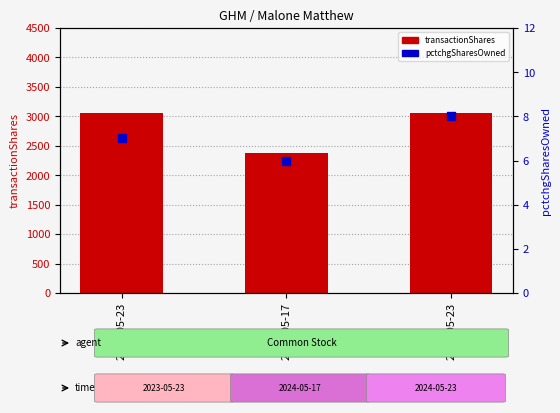

At which category is the sum across all series the highest?

2024-05-23